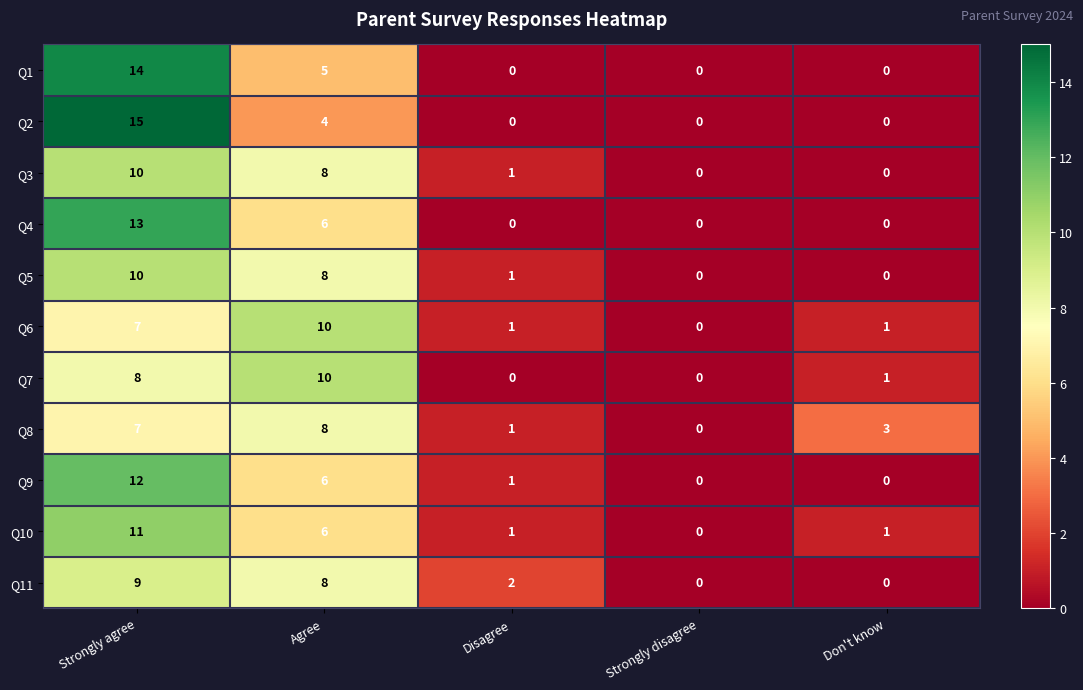

At which label is Q10 closest to 5?

Agree